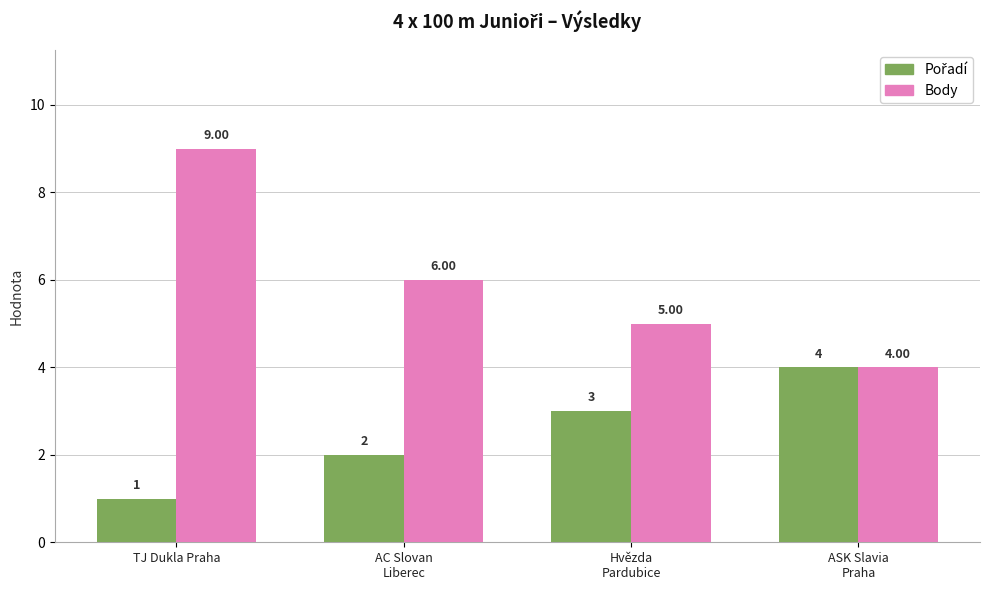

What is the minimum value shown in the chart?

1